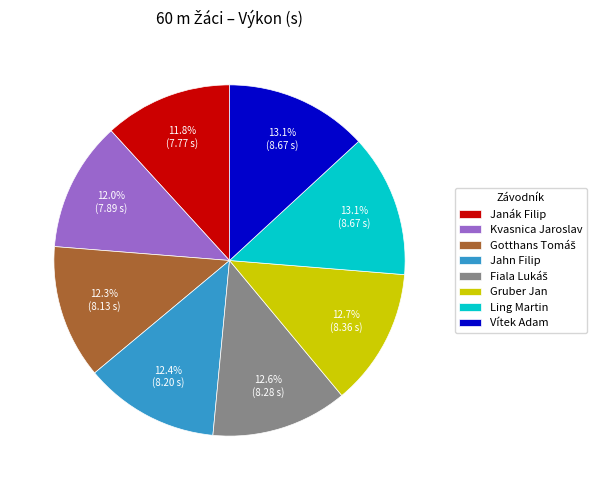

Approximately how many times larger is the value at Janák Filip compared to Ling Martin?

0.9